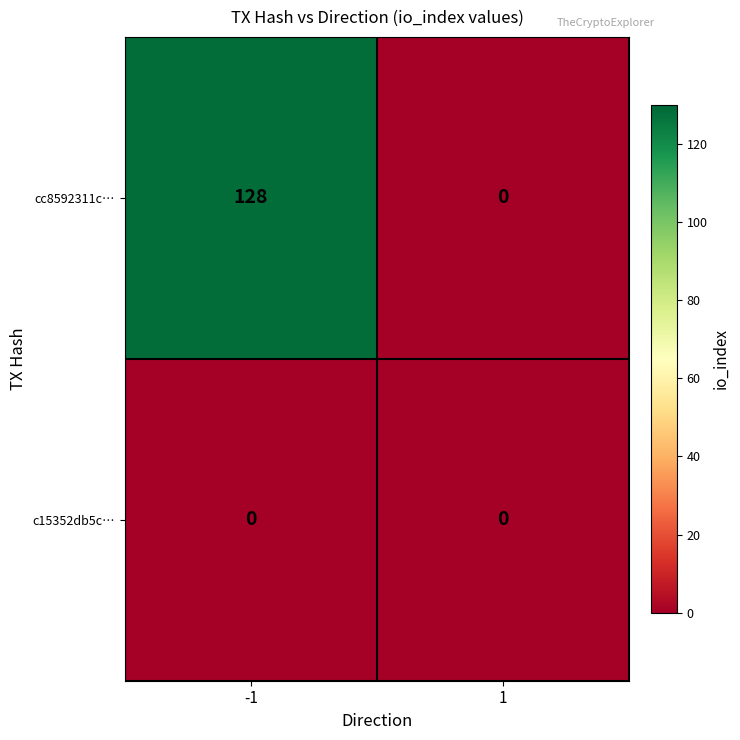

Reading left to right, what are all the values shown in this chart?

cc8592311c…: 128	0
c15352db5c…: 0	0